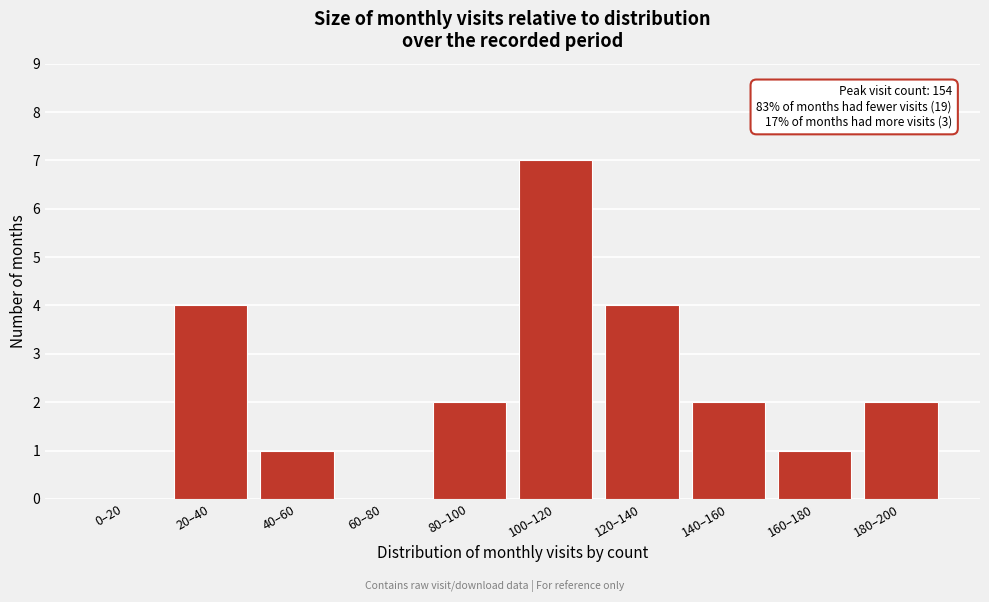

Reading left to right, transcribe all the data shown in this chart.

0–20=0	20–40=4	40–60=1	60–80=0	80–100=2	100–120=7	120–140=4	140–160=2	160–180=1	180–200=2